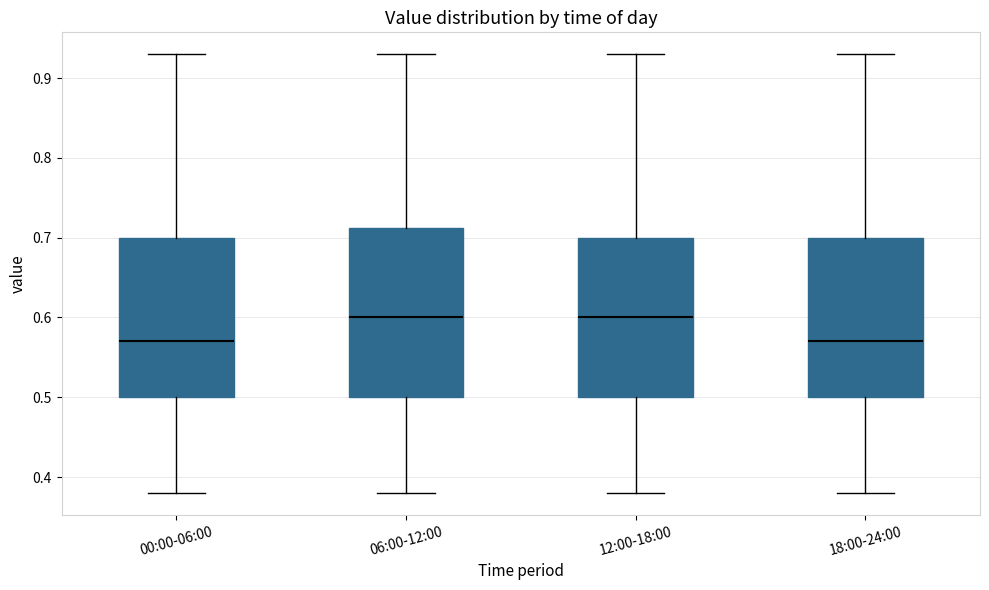

Reading left to right, transcribe this box plot: for each box, give where its median line is, the range the box spans, and where its two whiskers end, as read against the y-axis. The values are not printed on the chart, so give them approximately, as read against the axis.

00:00-06:00: median 0.57, box 0.50 to 0.70, whiskers 0.38 to 0.93
06:00-12:00: median 0.60, box 0.50 to 0.71, whiskers 0.38 to 0.93
12:00-18:00: median 0.60, box 0.50 to 0.70, whiskers 0.38 to 0.93
18:00-24:00: median 0.57, box 0.50 to 0.70, whiskers 0.38 to 0.93